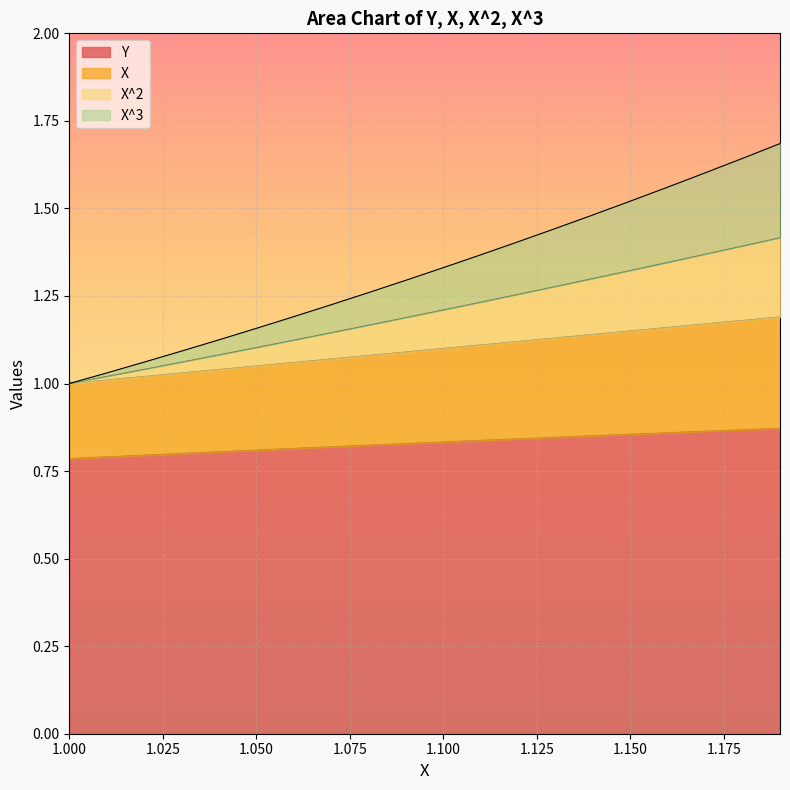

Does the chart display data point markers on the line(s)?

No